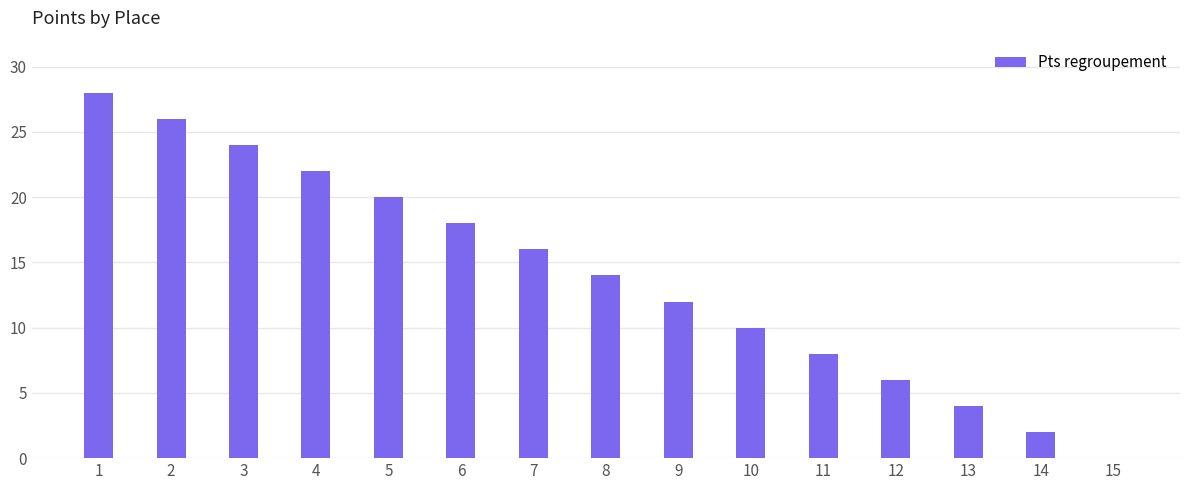

What is the maximum value shown in the chart?

28